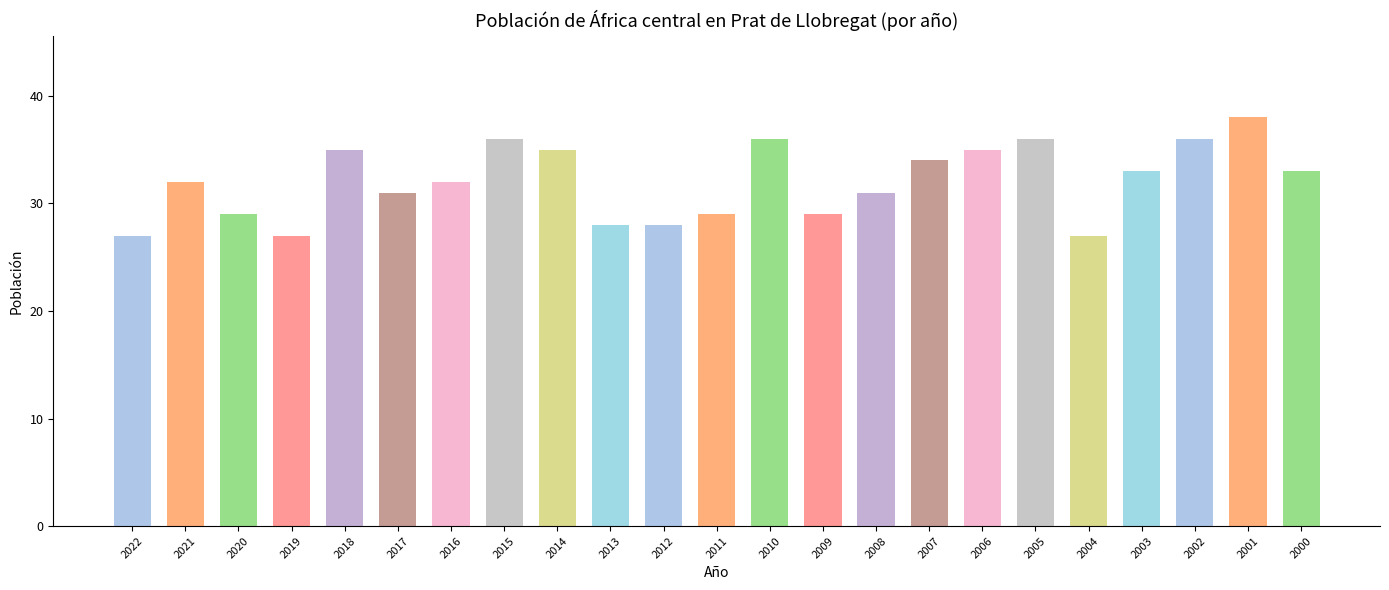

The chart shows a value of 27 at 2019. True or false?

True